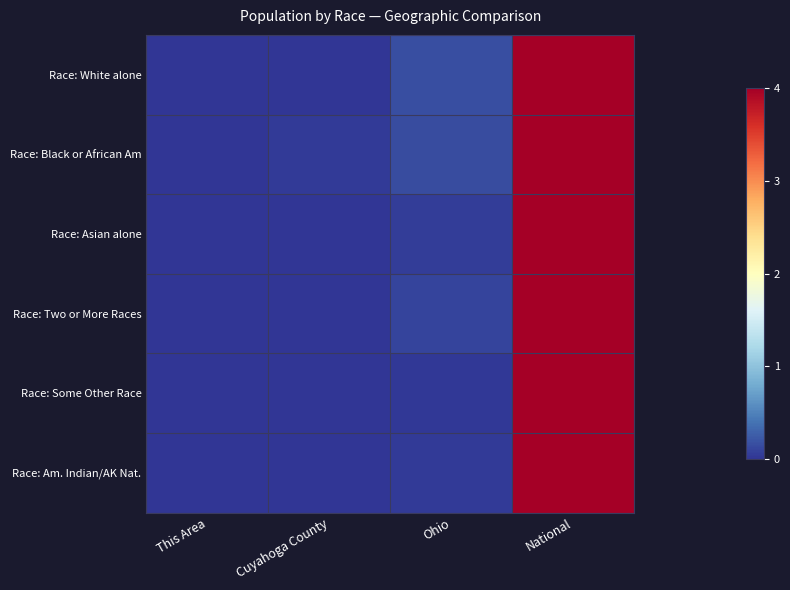

What is the greatest value displayed?

1.0